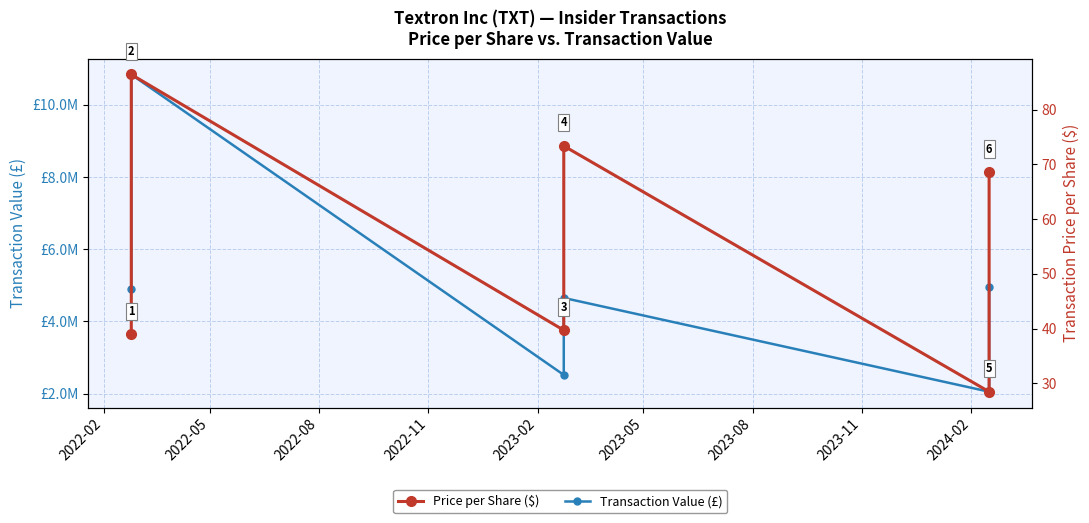

How many data points does each series have?

6